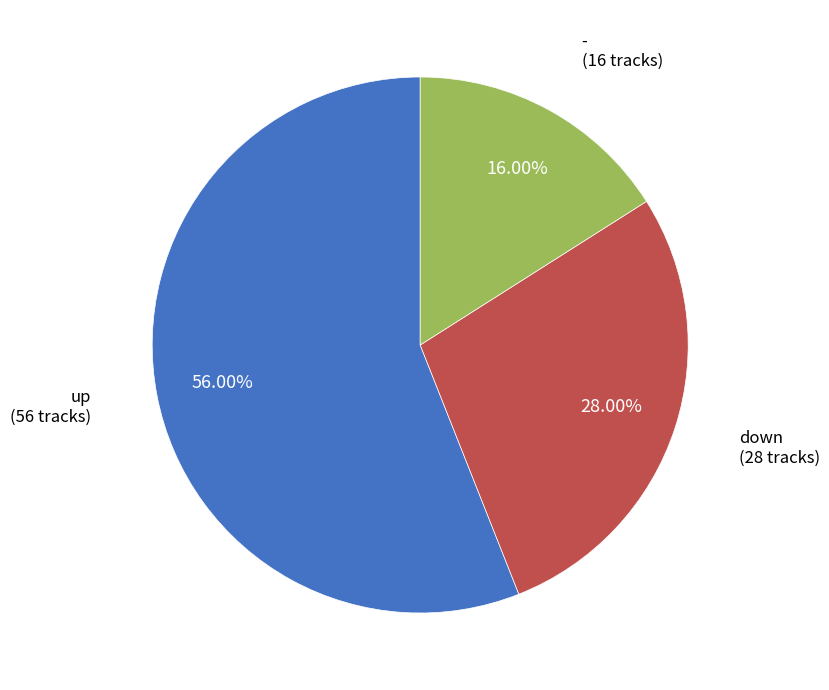

Is there any slice that represents more than half of the pie?

Yes